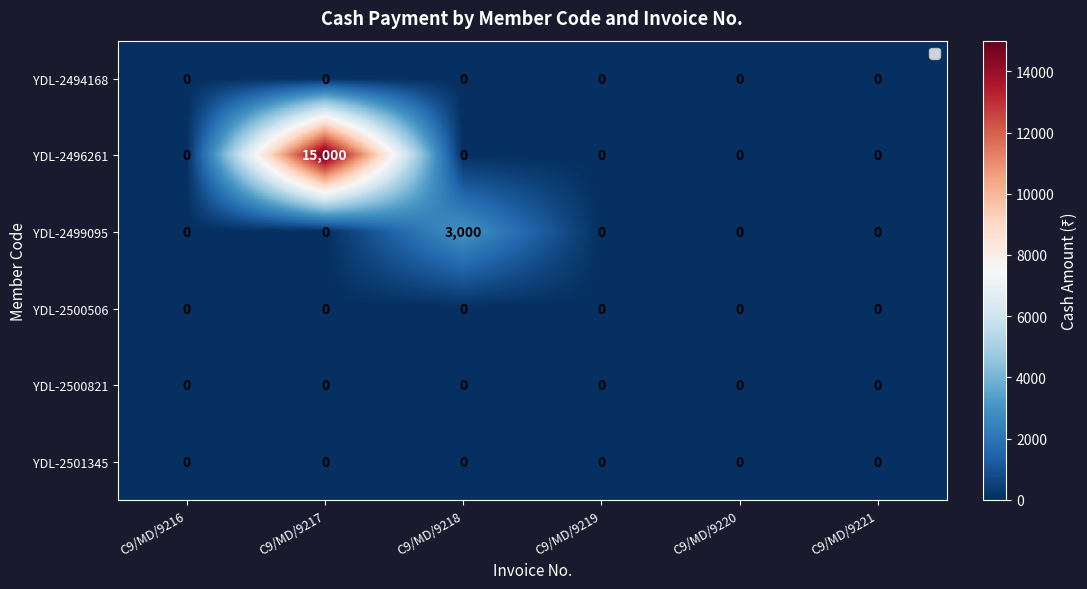

Which series changed the most between C9/MD/9216 and C9/MD/9218?

YDL-2499095